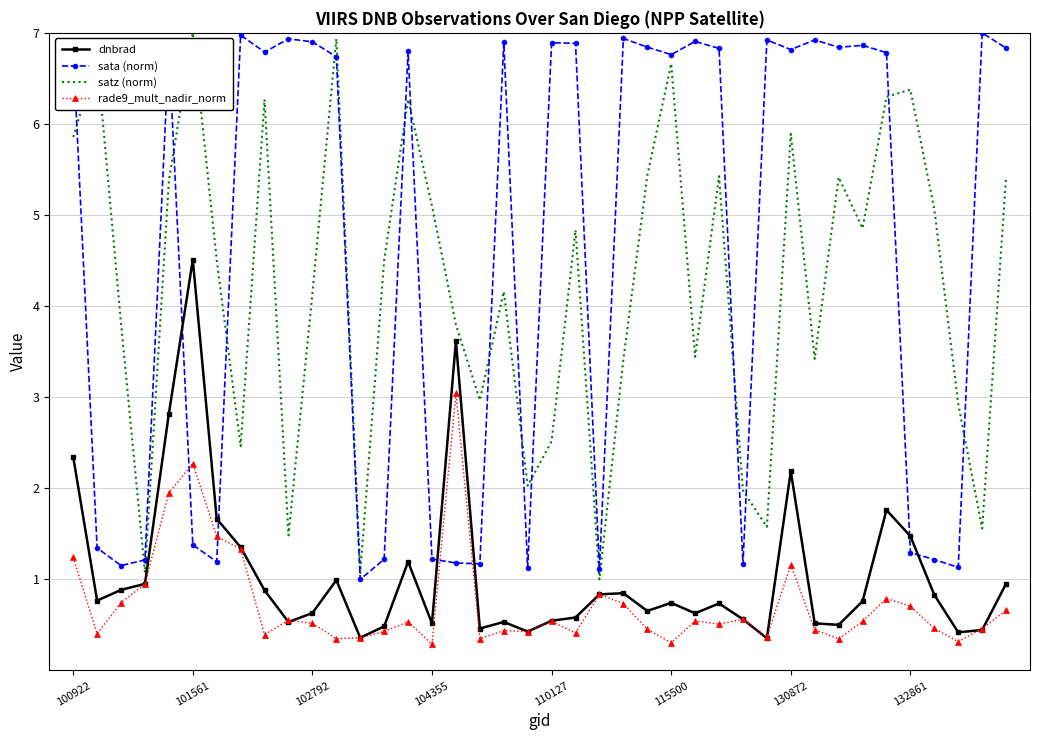

Which series has the largest total across all categories?

sata (norm)